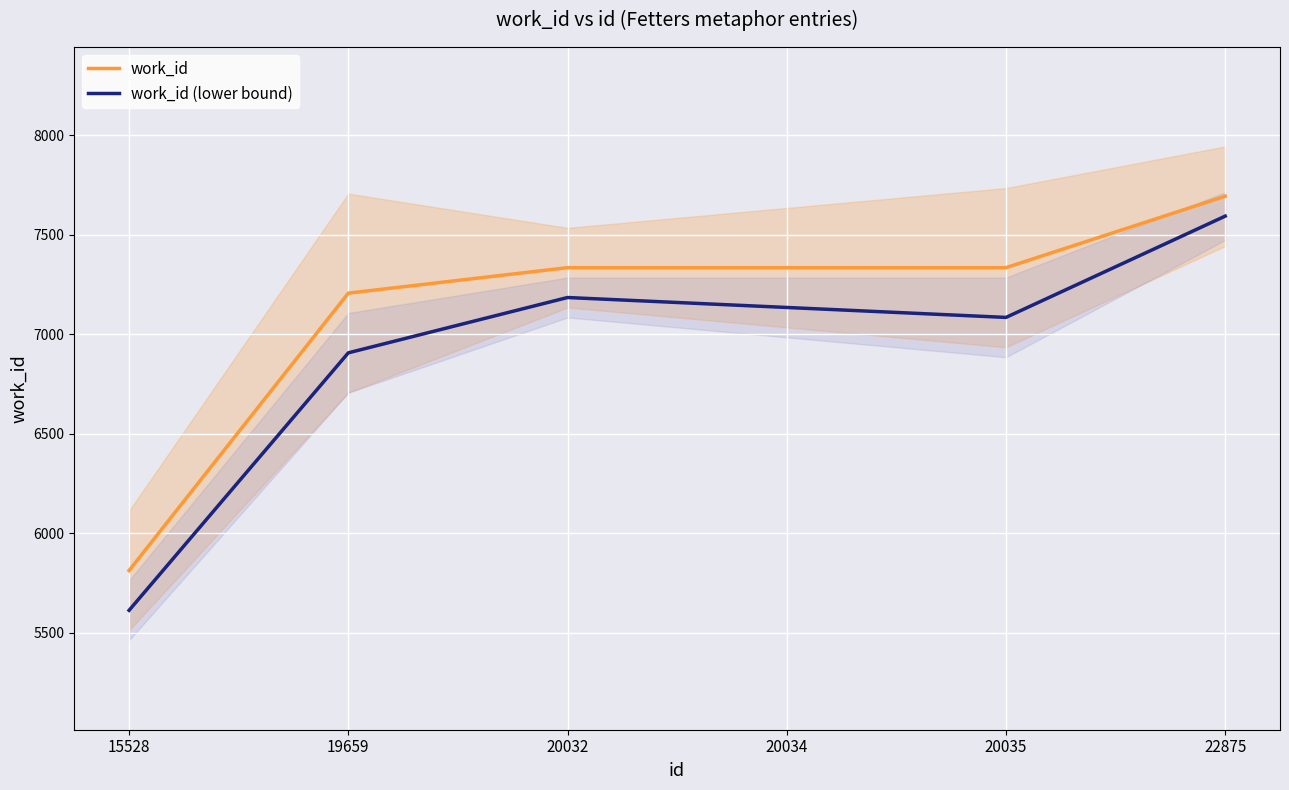

The work_id series shows 7207 at 19659. True or false?

True